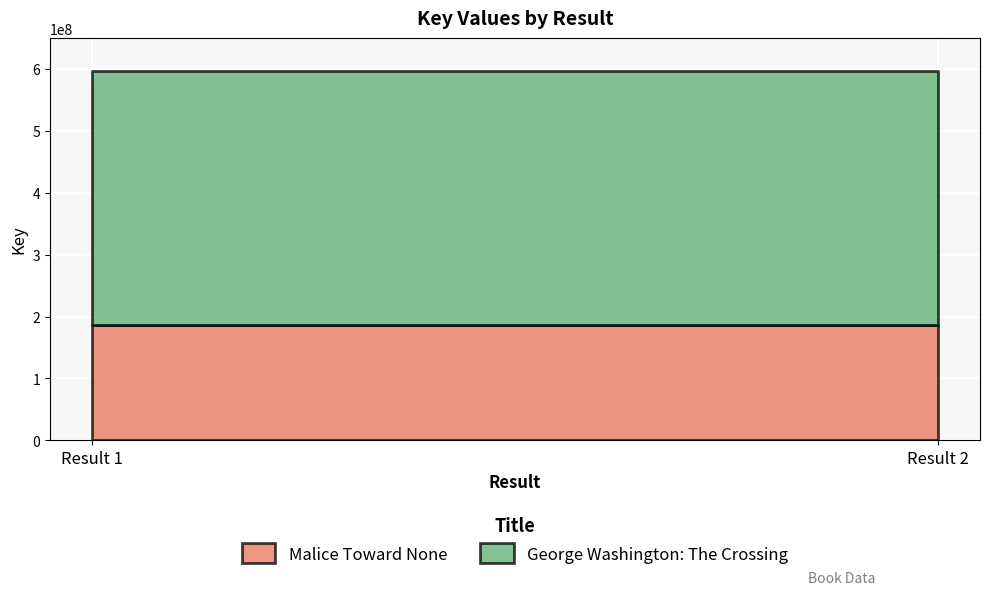

What are all the series names shown in the legend?

Malice Toward None, George Washington: The Crossing